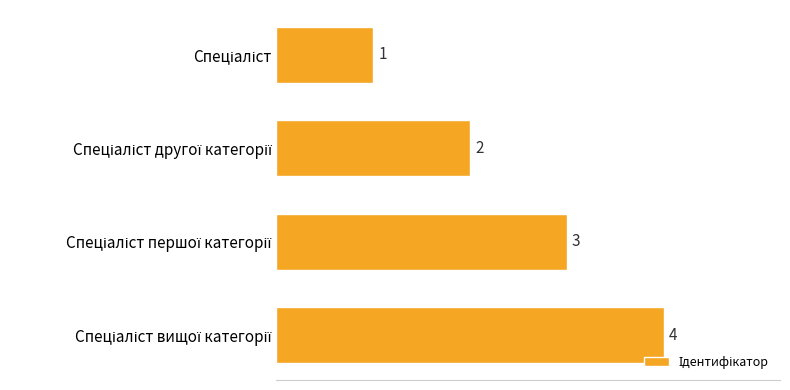

How many values are between 2 and 4?

3